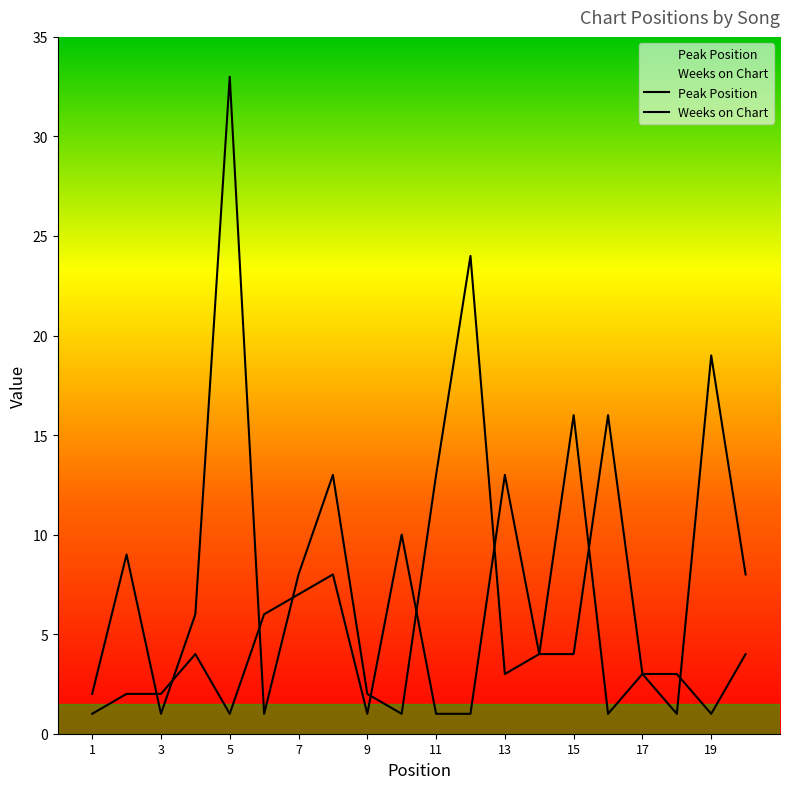

Is it true that Peak Position equals 6 at 6?

True